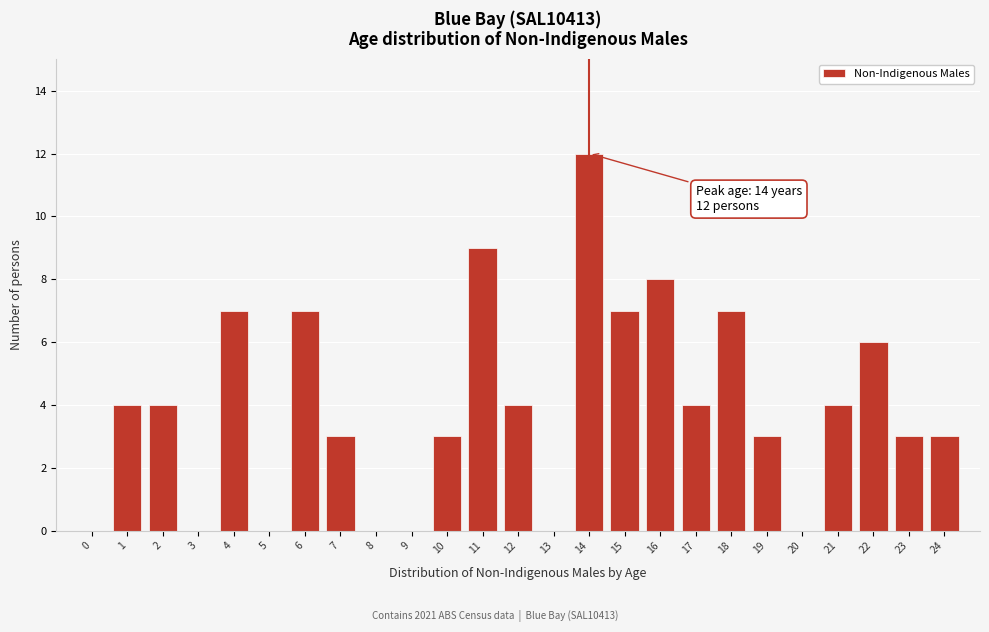

Reading left to right, what are all the values shown in this chart?

0=0	1=4	2=4	3=0	4=7	5=0	6=7	7=3	8=0	9=0	10=3	11=9	12=4	13=0	14=12	15=7	16=8	17=4	18=7	19=3	20=0	21=4	22=6	23=3	24=3